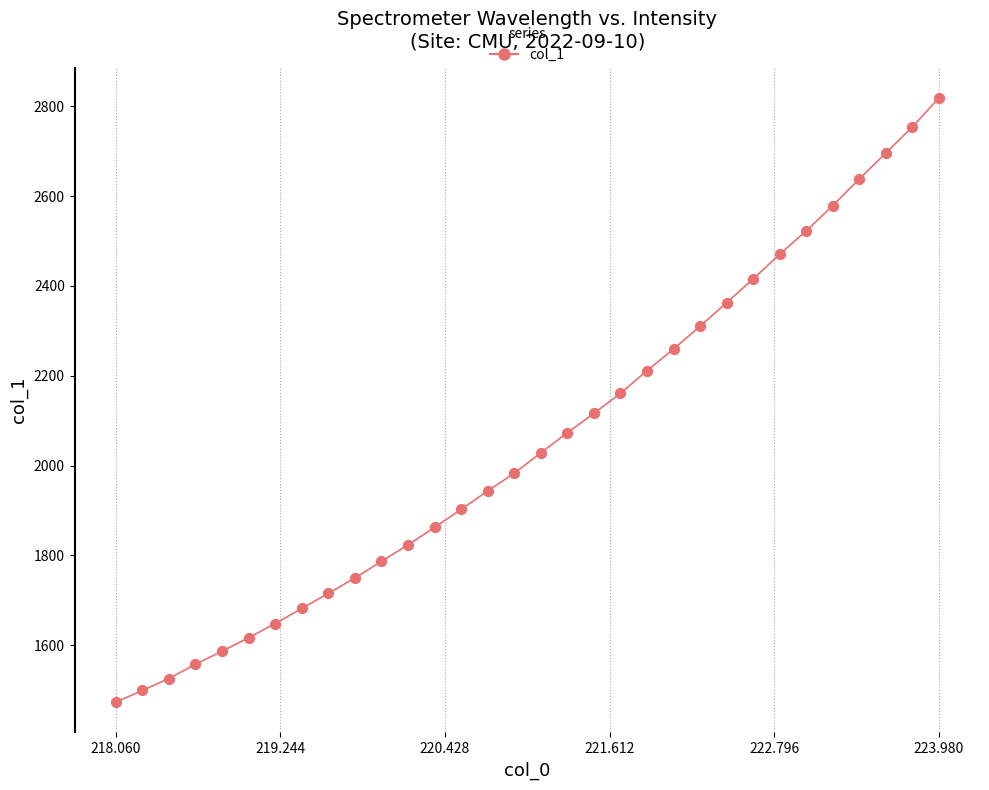

What is the maximum value shown in the chart?

2818.4